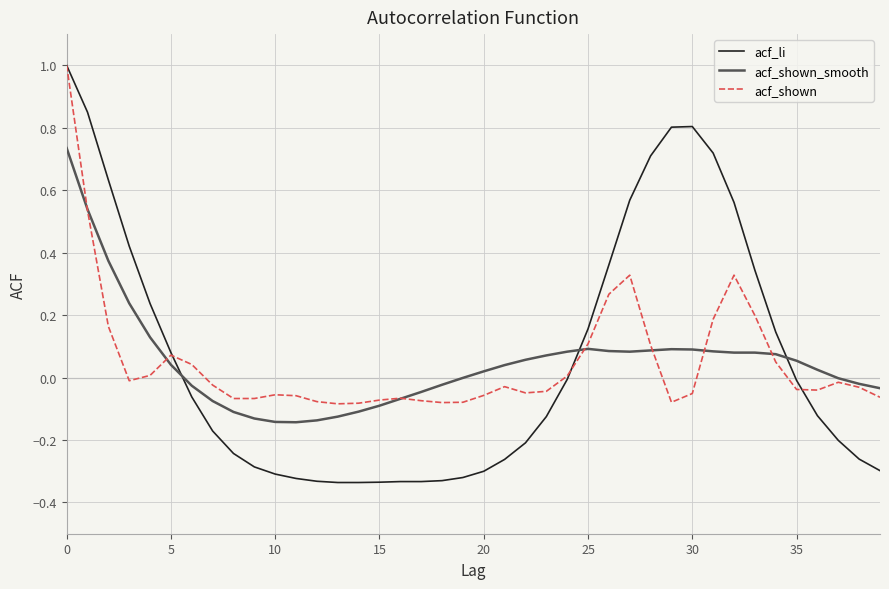

How many times do acf_li and acf_shown_smooth cross each other?

3